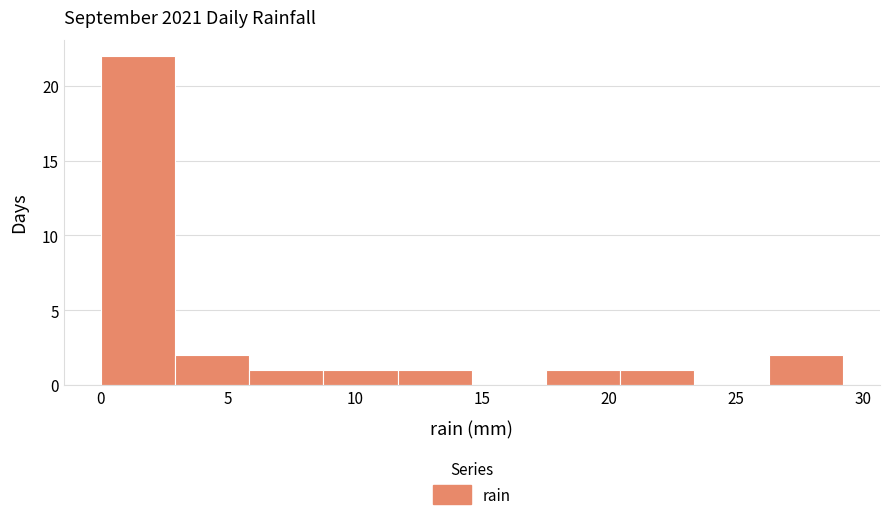

Reading left to right, list every bar in this chart as the range it spans on the x-axis followed by its height. Neither the bar edges nor the heights are printed on the chart, so give them approximately, as read against the axes.

0.0 to 3.0: 22
3.0 to 6.0: 2
6.0 to 9.0: 1
9.0 to 11.5: 1
11.5 to 14.5: 1
14.5 to 17.5: 0
17.5 to 20.5: 1
20.5 to 23.5: 1
23.5 to 26.5: 0
26.5 to 29.0: 2